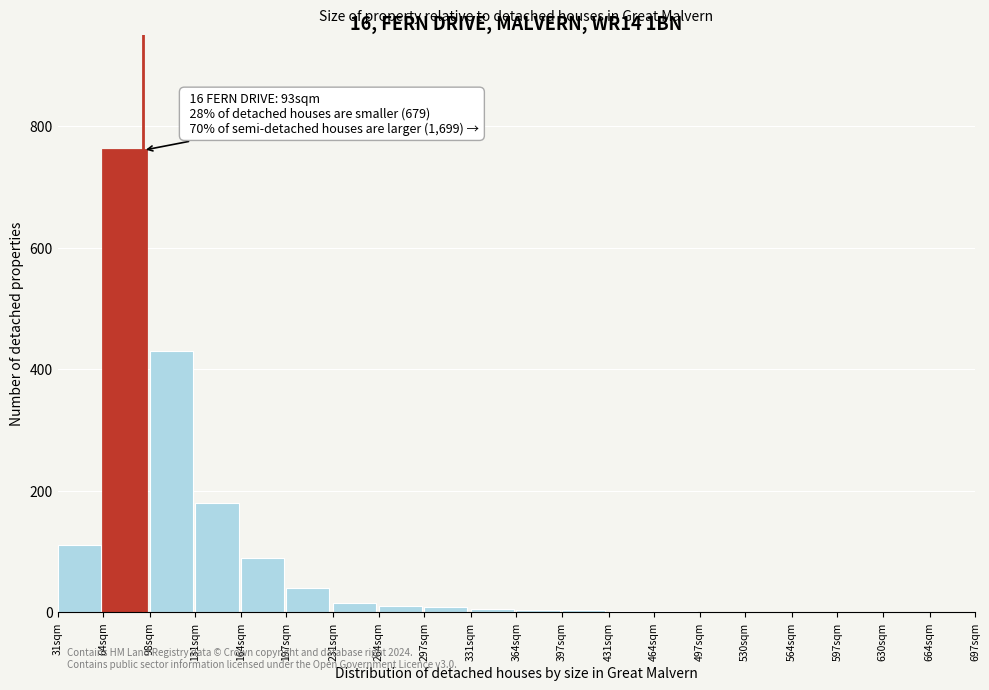

Where is the data nearest to the value 380?

98sqm